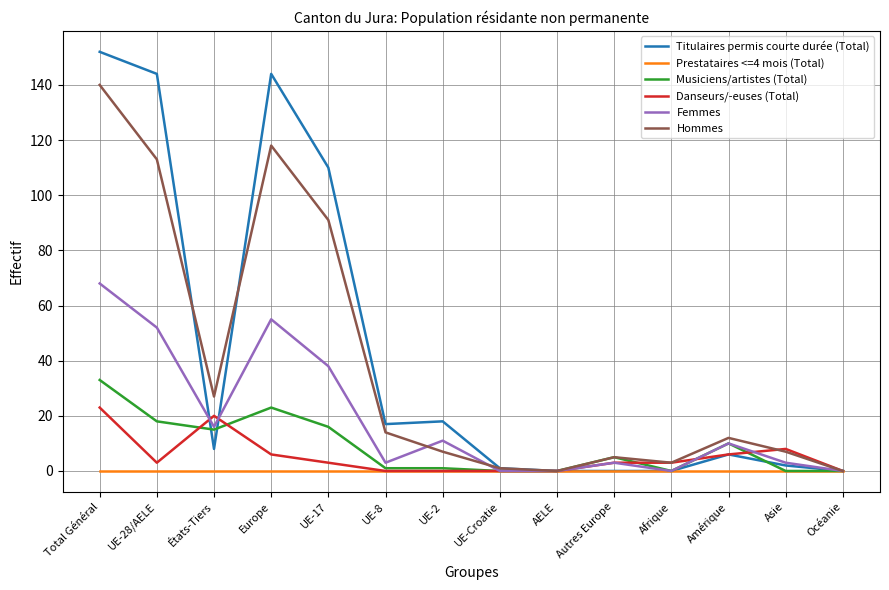

What are all the series names shown in the legend?

Titulaires permis courte durée (Total), Prestataires <=4 mois (Total), Musiciens/artistes (Total), Danseurs/-euses (Total), Femmes, Hommes